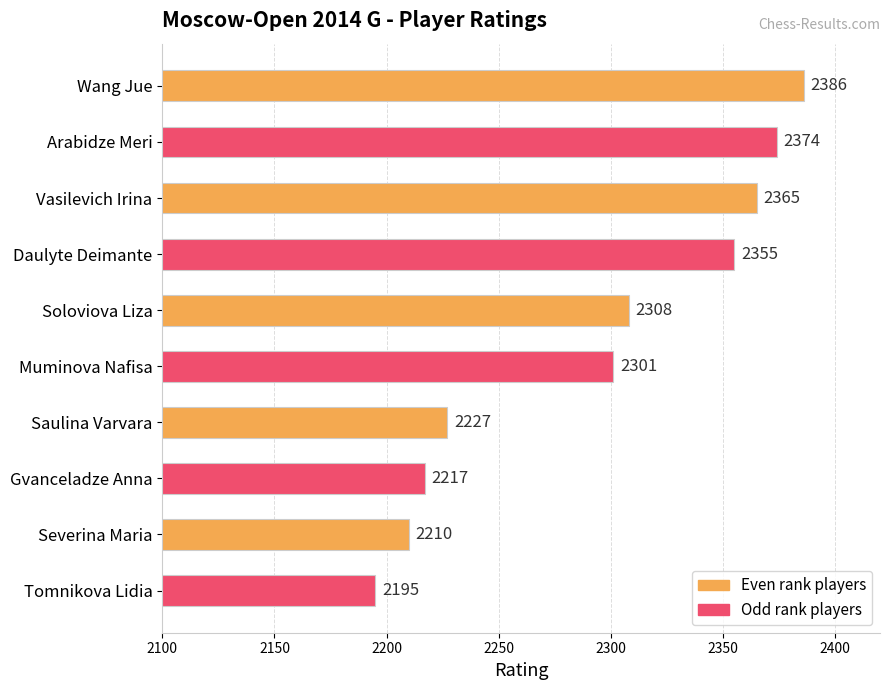

What is the difference between the second highest and second lowest values?

164